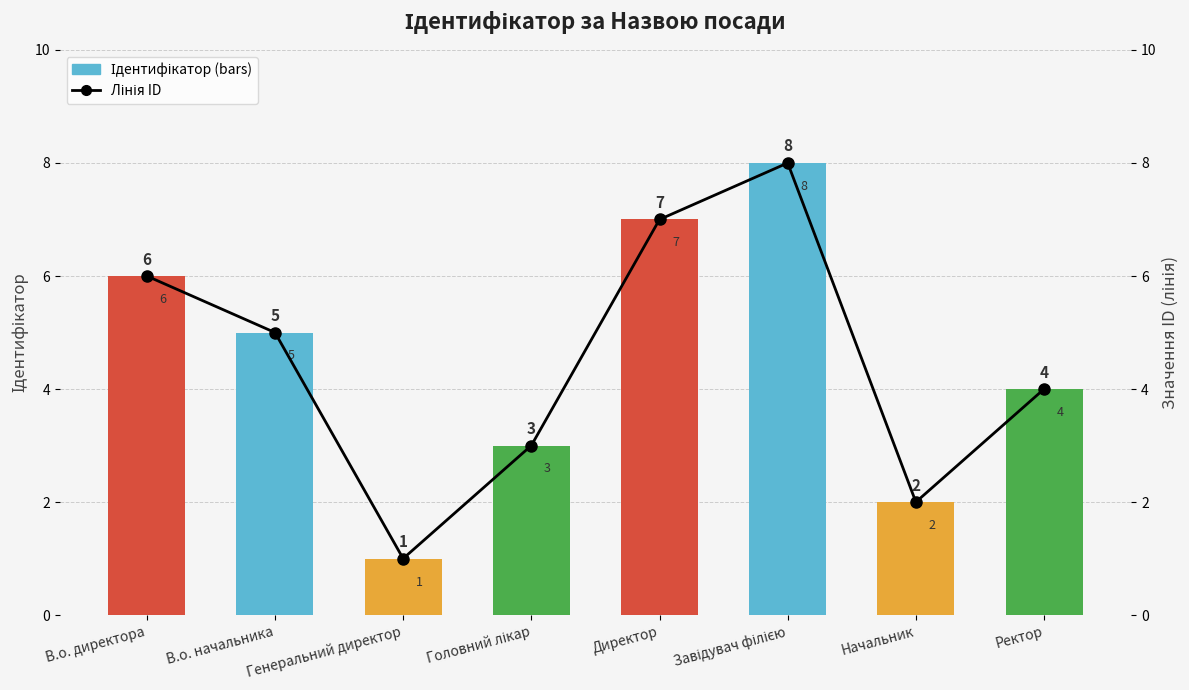

The Лінія ID series shows 3 at Головний лікар. True or false?

True